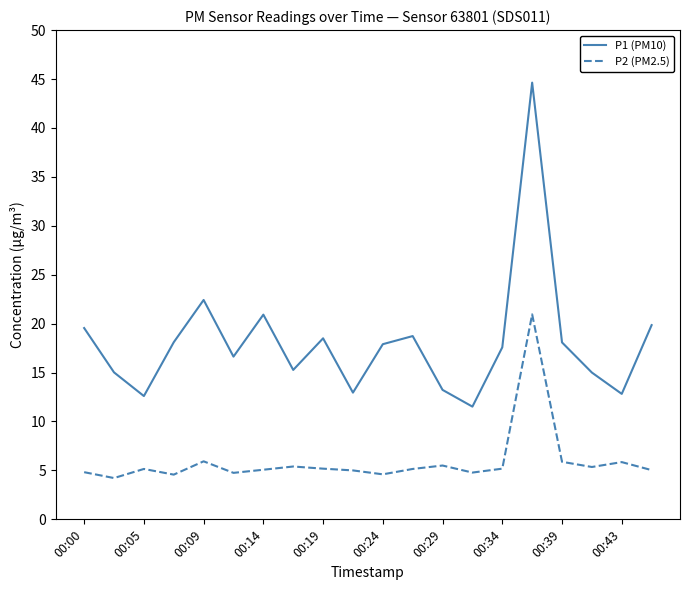

True or false: P2 (PM2.5) and P1 (PM10) intersect in this chart.

False